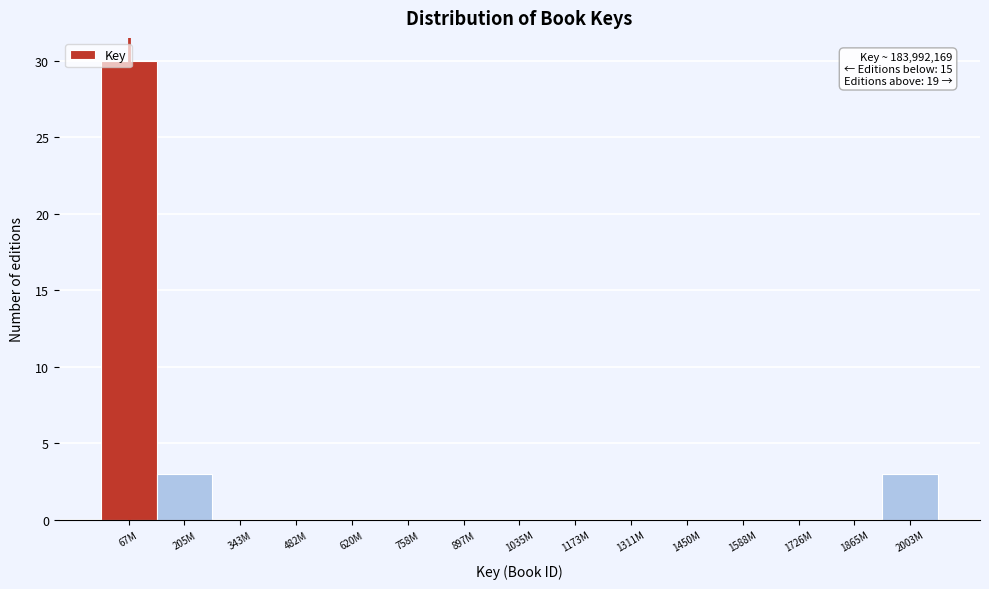

At which category does the chart reach its peak across all series?

67M